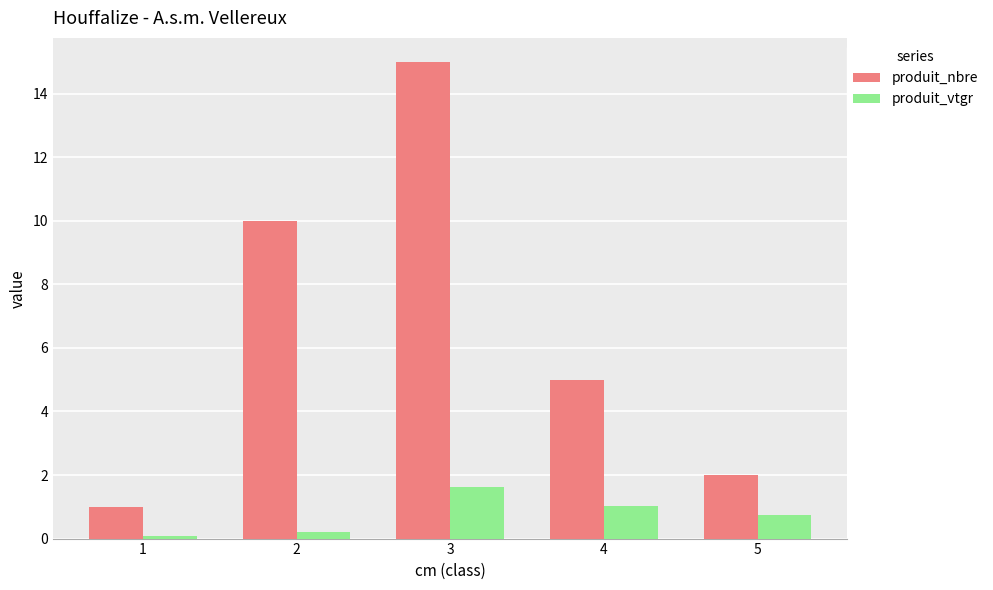

Rank the categories by produit_vtgr value from highest to lowest.

3, 4, 5, 2, 1